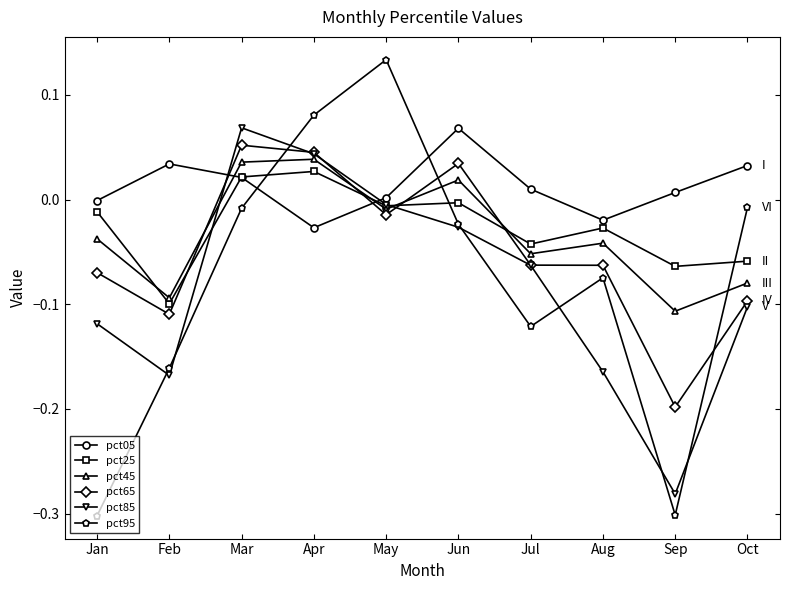

How many values in pct25 are below zero?

8